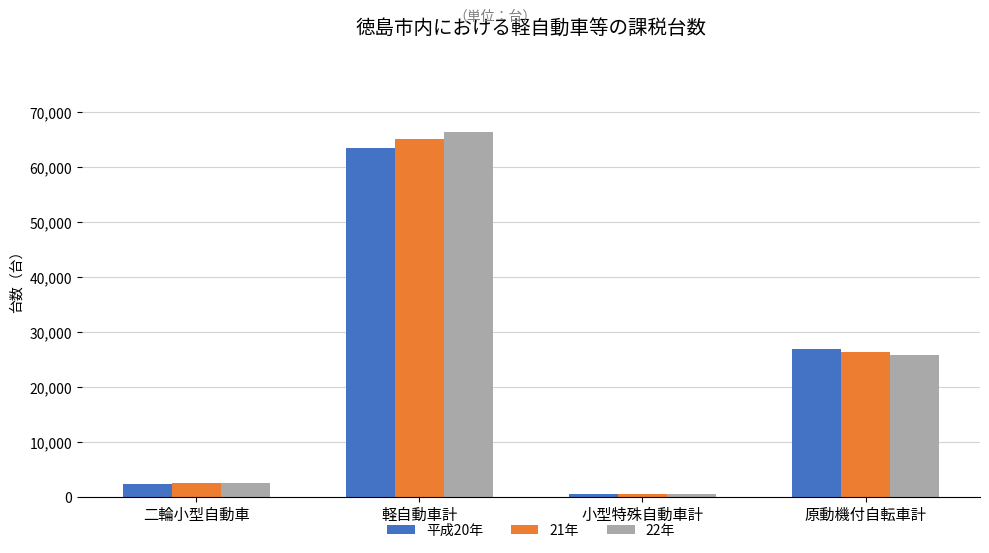

Which label corresponds to the largest value in the chart?

軽自動車計